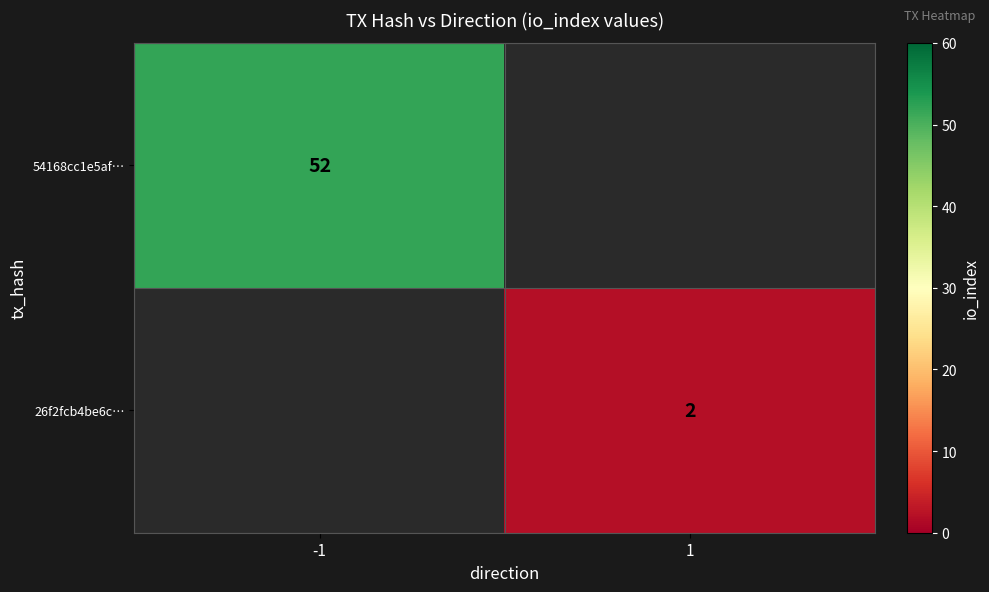

The 26f2fcb4be6c… series shows 2 at 1. True or false?

True